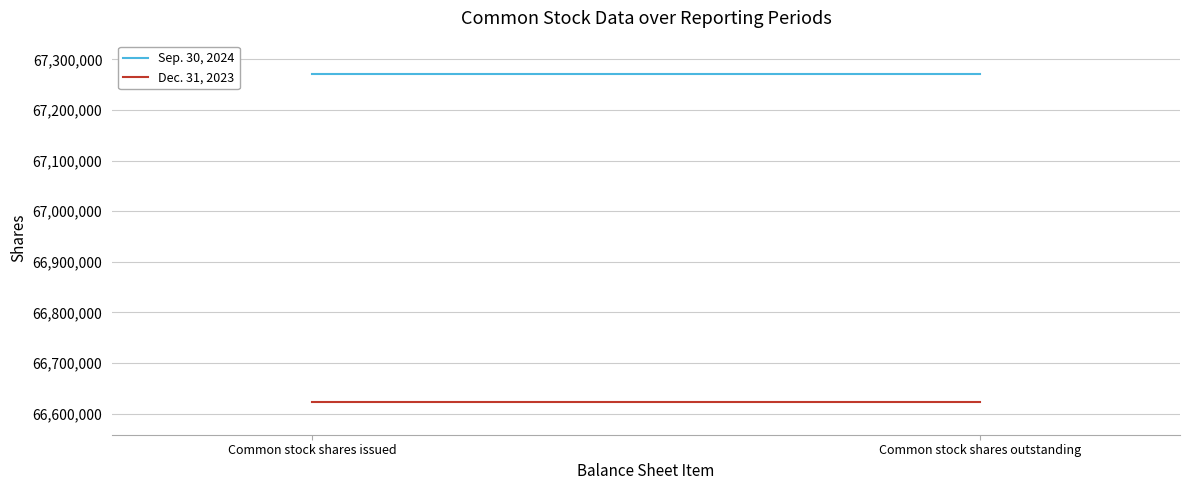

Reading left to right, list all the values displayed in this chart.

Sep. 30, 2024: Common stock shares issued=67272000	Common stock shares outstanding=67272000
Dec. 31, 2023: Common stock shares issued=66623000	Common stock shares outstanding=66623000